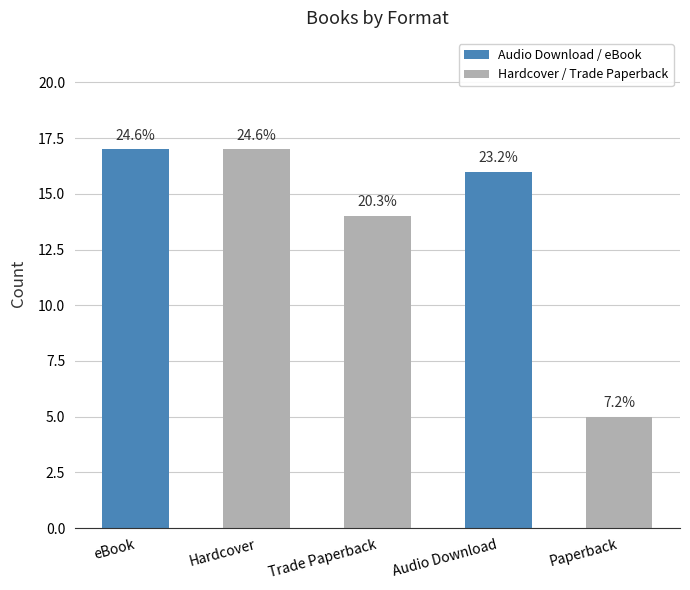

Reading left to right, list all the values displayed in this chart.

eBook=17	Hardcover=17	Trade Paperback=14	Audio Download=16	Paperback=5